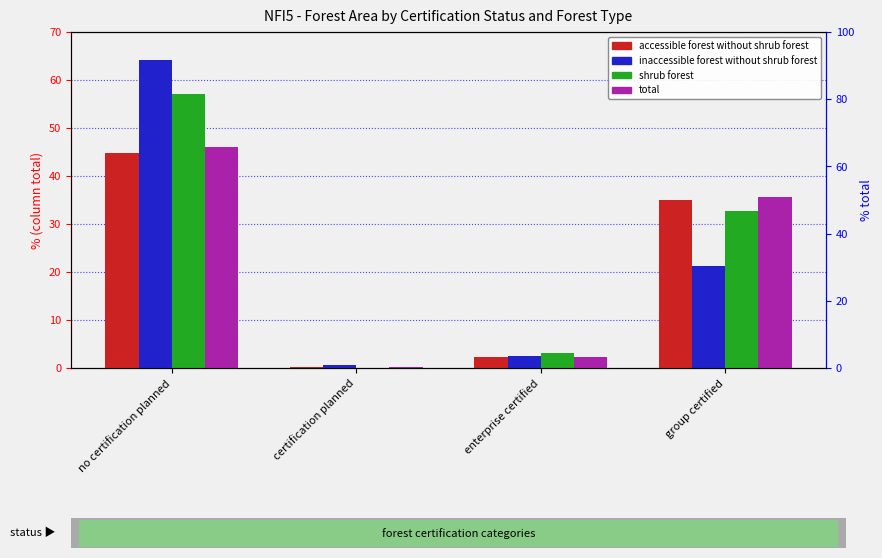

The value of shrub forest at no certification planned is 36.2. True or false?

False